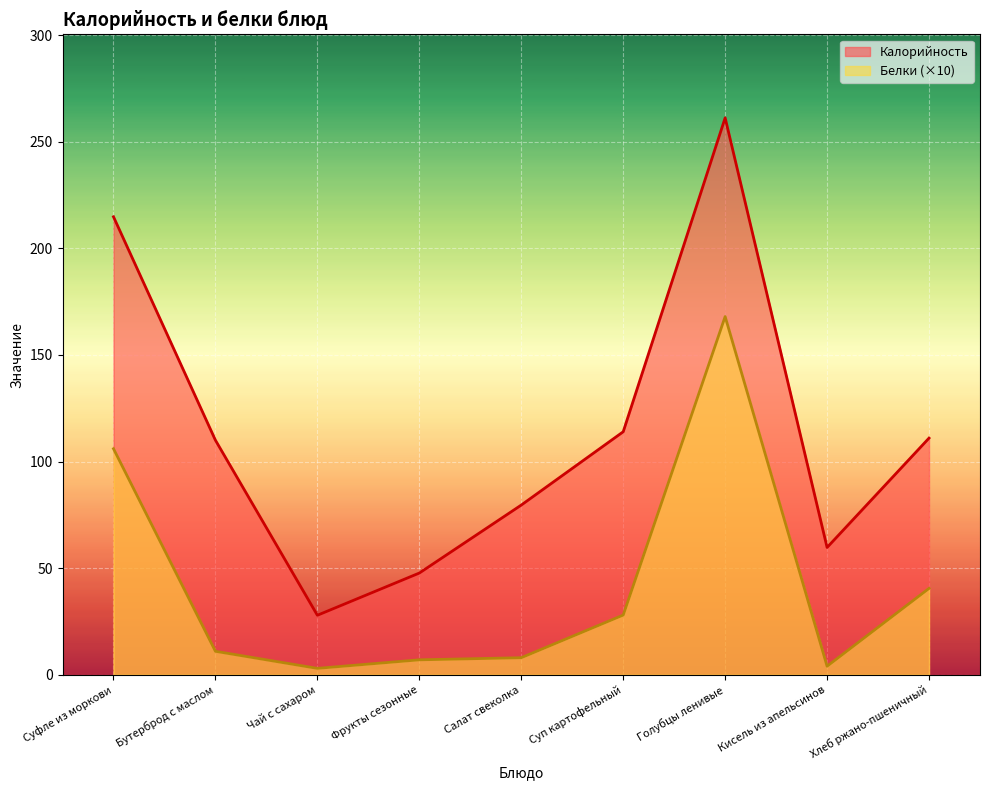

Does the chart display data point markers on the line(s)?

No